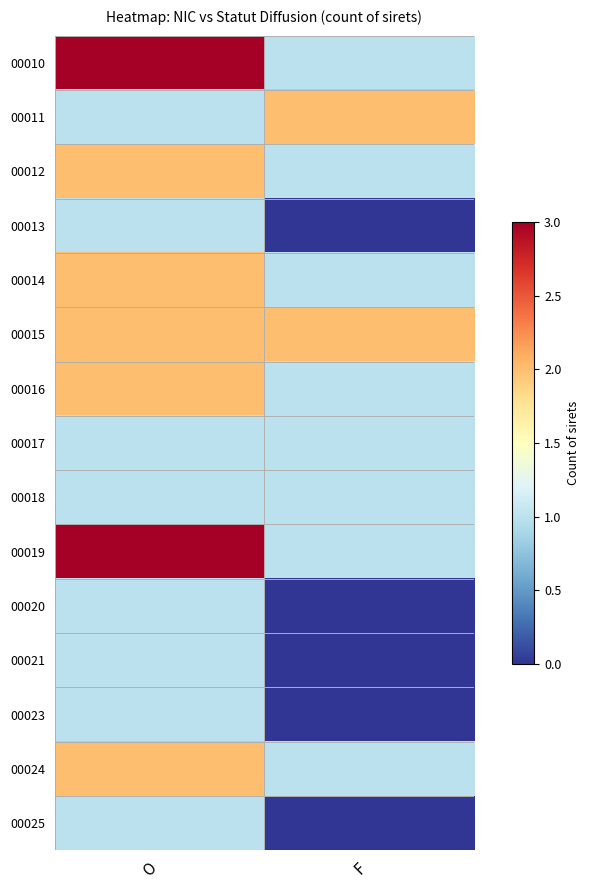

Which has a higher value, O or F?

O